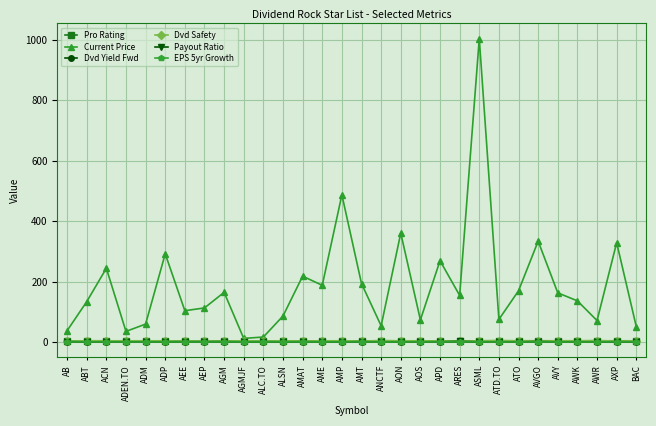

Which category has the highest value across all series?

ASML